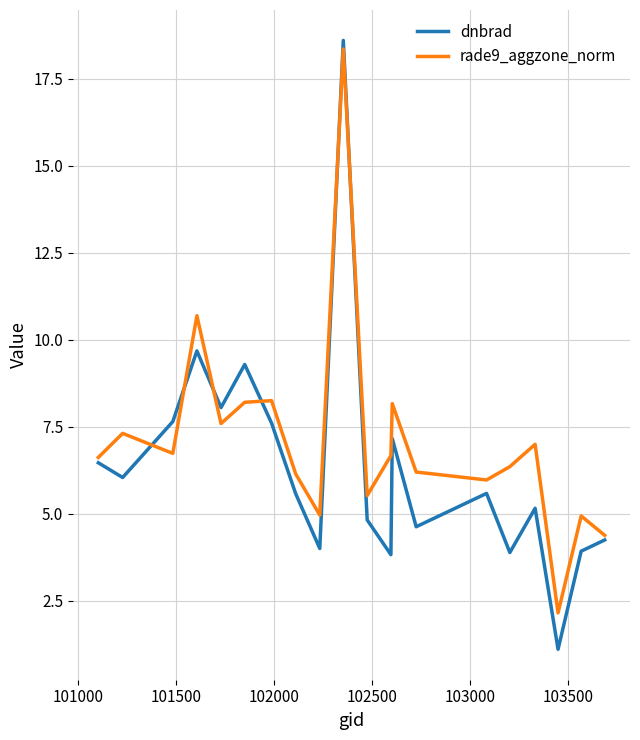

What is the maximum value for rade9_aggzone_norm?

18.4